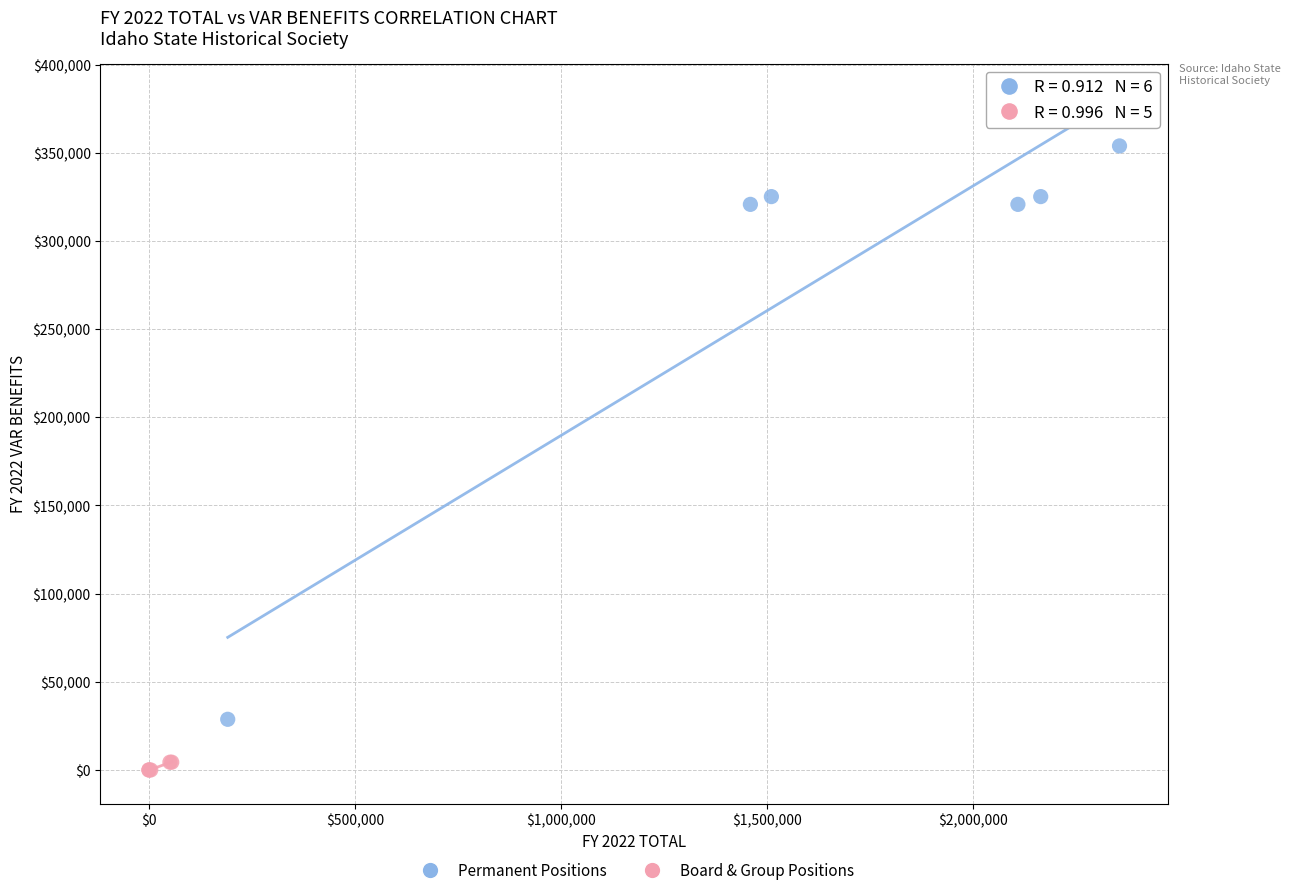

What are all the series names shown in the legend?

Permanent Positions, Board & Group Positions